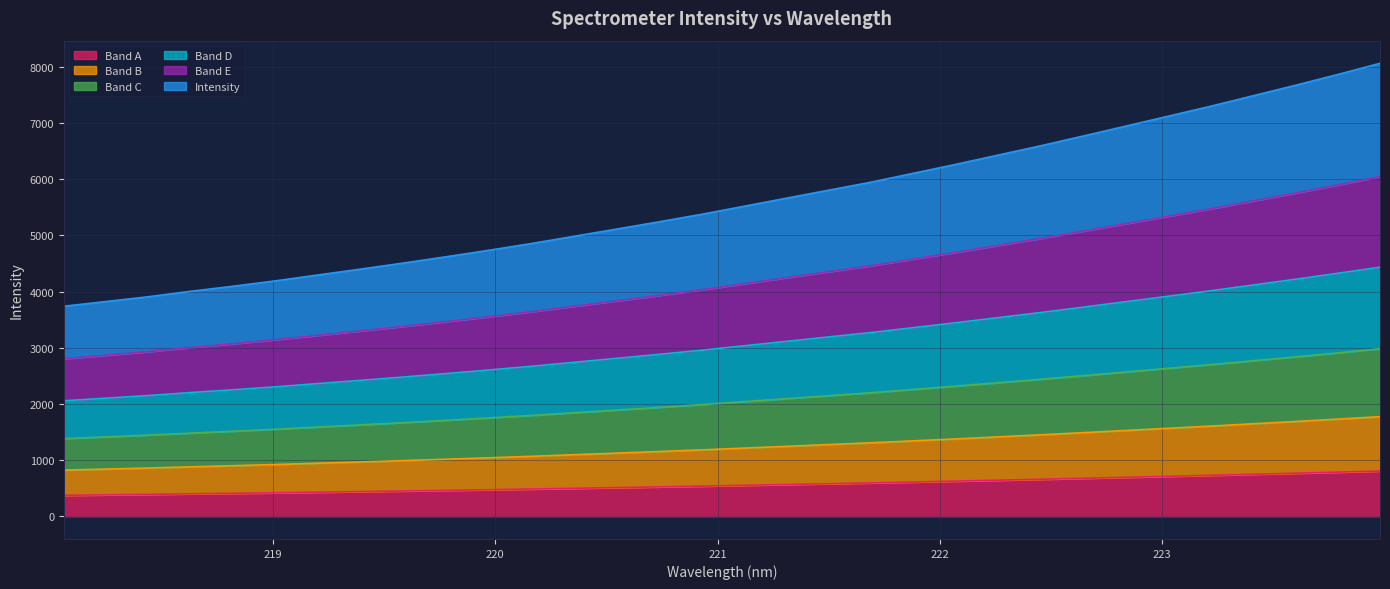

What is the minimum value for Band A?

373.8